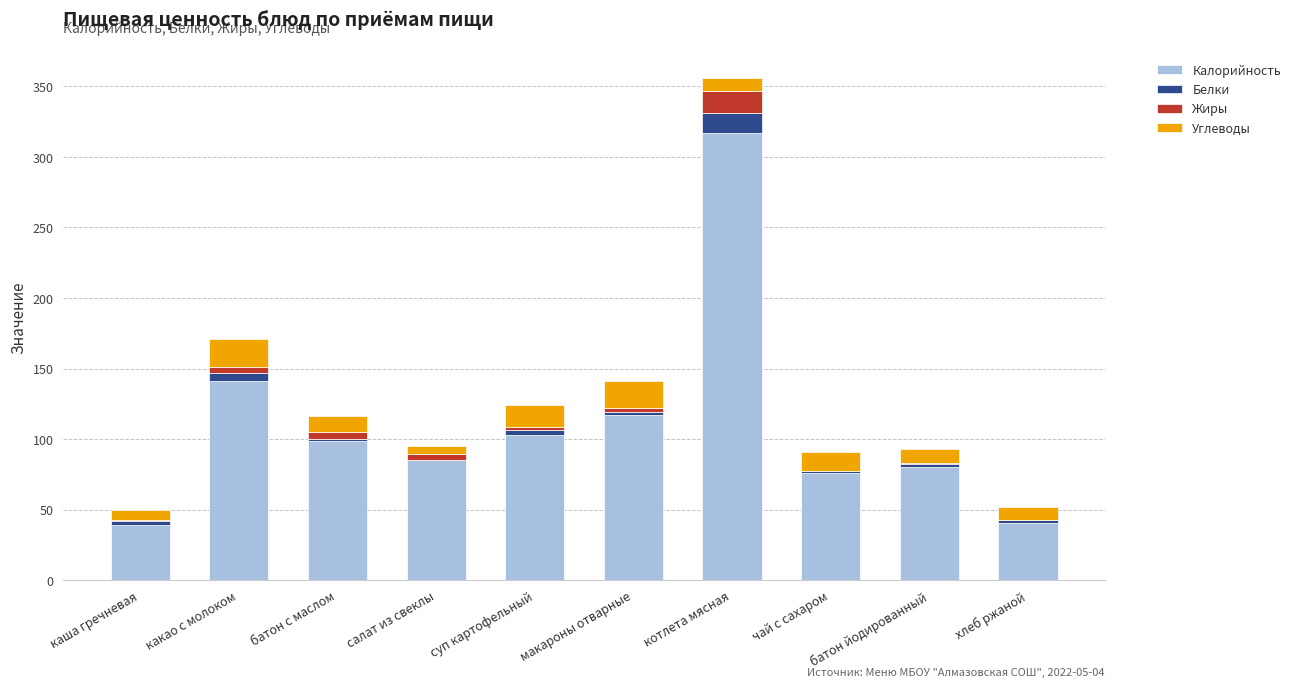

At which label does Калорийность reach its peak?

котлета мясная